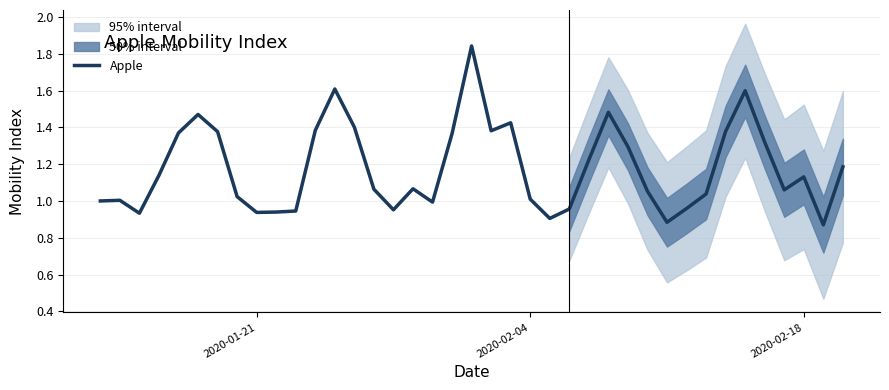

Does the chart have visible grid lines?

Yes